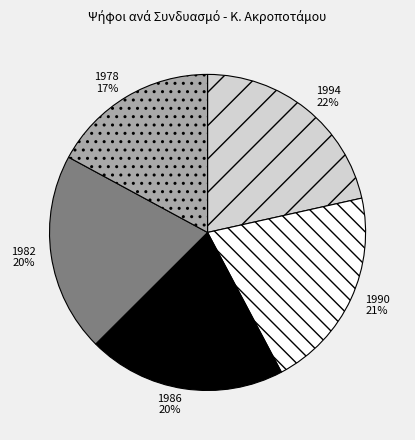

How many slices are in this pie chart?

5